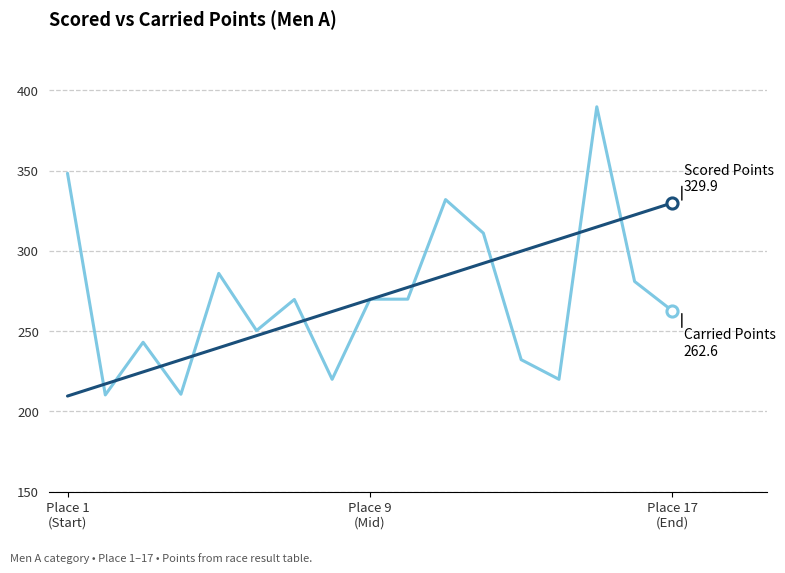

What is the minimum value shown in the chart?

209.6